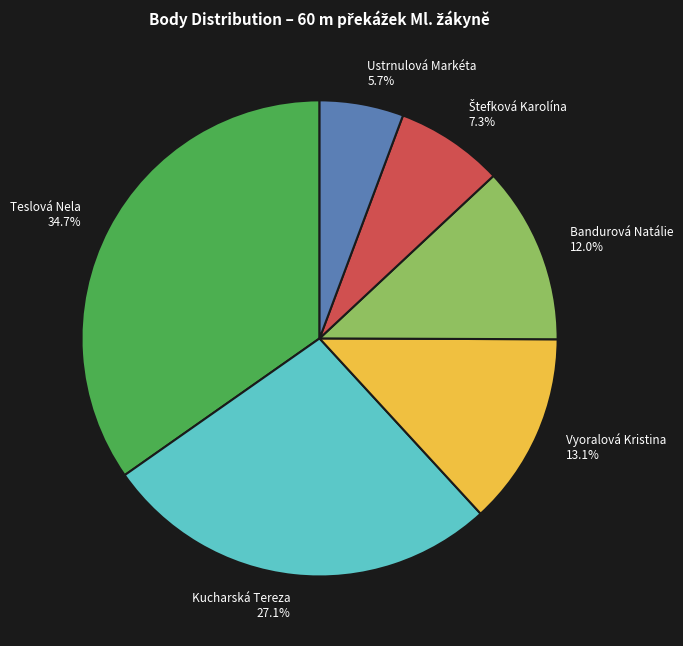

To the nearest percent, what portion does Teslová Nela represent?

35%